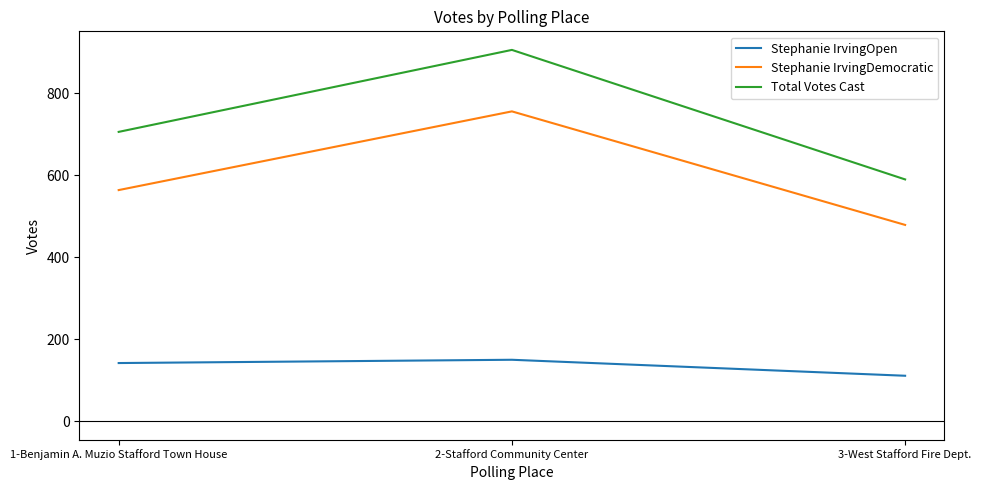

The Total Votes Cast series shows 906 at 2-Stafford Community Center. True or false?

True